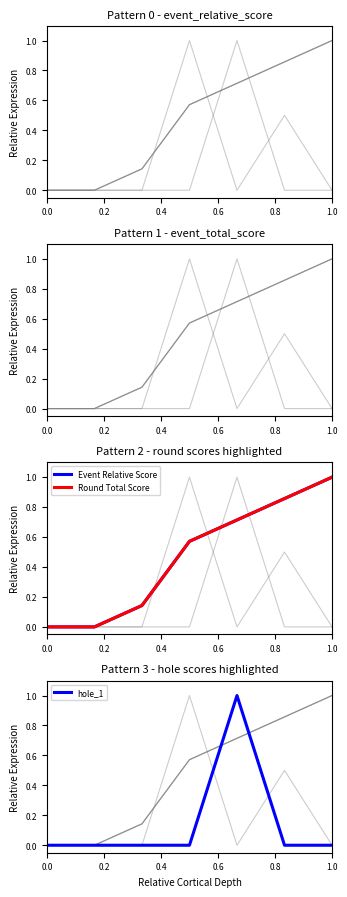

How many values in the hole_1 series exceed 0?

1